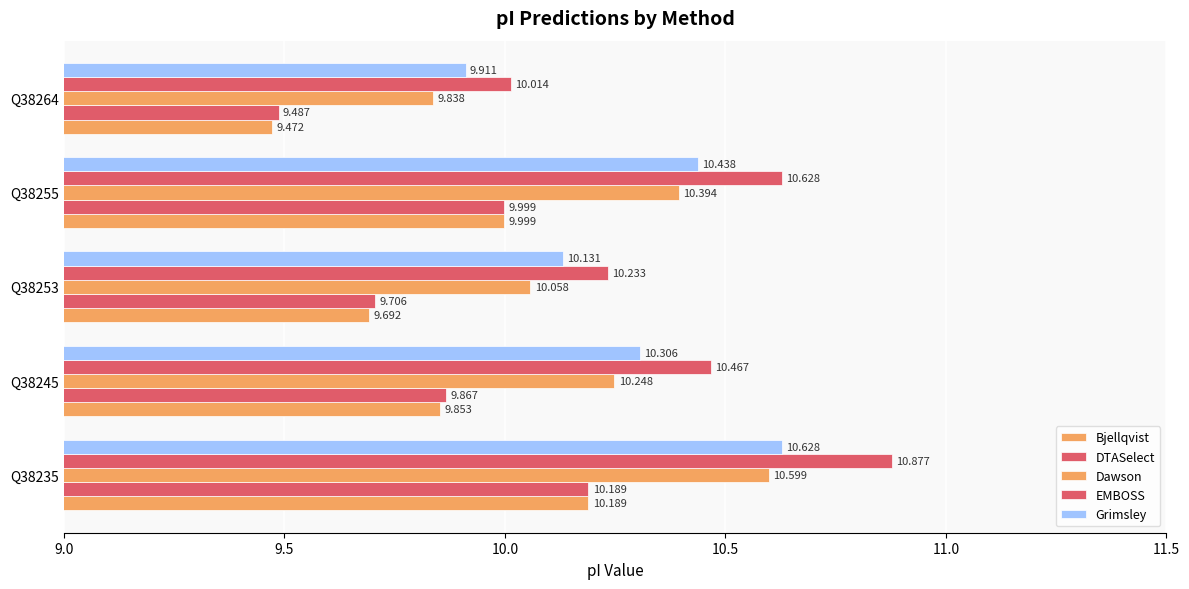

List the series in order of their peak value, lowest first.

Bjellqvist, DTASelect, Dawson, Grimsley, EMBOSS